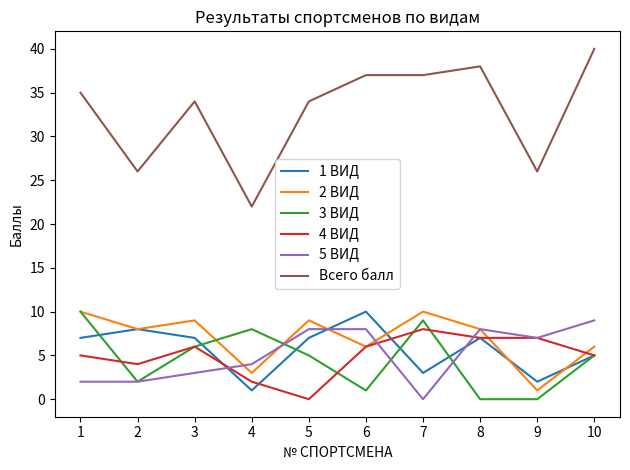

The value of 2 ВИД at 8 is 8. True or false?

True